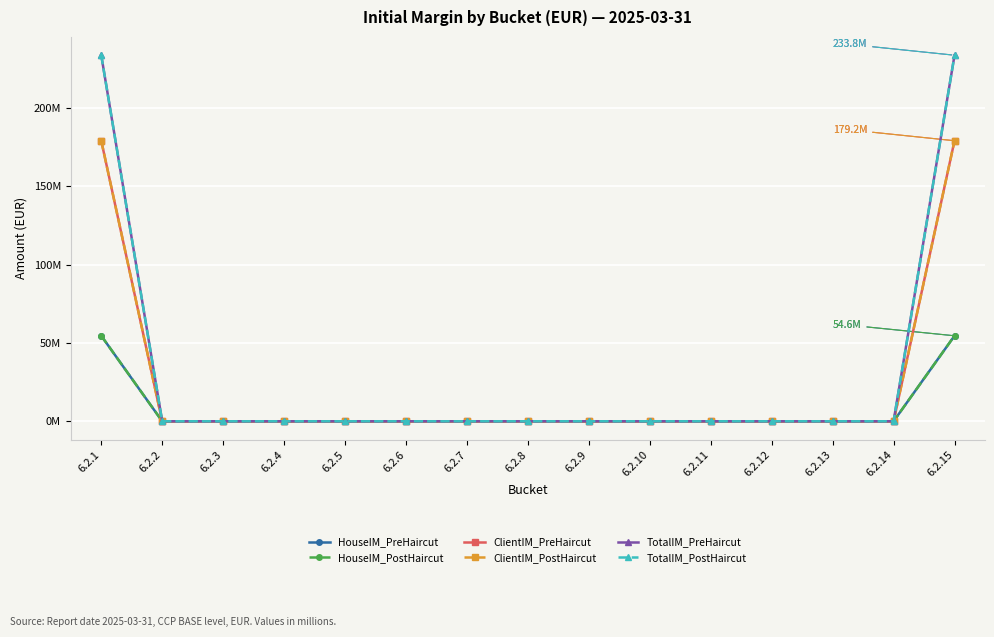

Reading left to right, what are all the values shown in this chart?

HouseIM_PreHaircut: 54.6	0.0	0.0	0.0	0.0	0.0	0.0	0.0	0.0	0.0	0.0	0.0	0.0	0.0	54.6
HouseIM_PostHaircut: 54.6	0.0	0.0	0.0	0.0	0.0	0.0	0.0	0.0	0.0	0.0	0.0	0.0	0.0	54.6
ClientIM_PreHaircut: 179.2	0.0	0.0	0.0	0.0	0.0	0.0	0.0	0.0	0.0	0.0	0.0	0.0	0.0	179.2
ClientIM_PostHaircut: 179.2	0.0	0.0	0.0	0.0	0.0	0.0	0.0	0.0	0.0	0.0	0.0	0.0	0.0	179.2
TotalIM_PreHaircut: 233.8	0.0	0.0	0.0	0.0	0.0	0.0	0.0	0.0	0.0	0.0	0.0	0.0	0.0	233.8
TotalIM_PostHaircut: 233.8	0.0	0.0	0.0	0.0	0.0	0.0	0.0	0.0	0.0	0.0	0.0	0.0	0.0	233.8